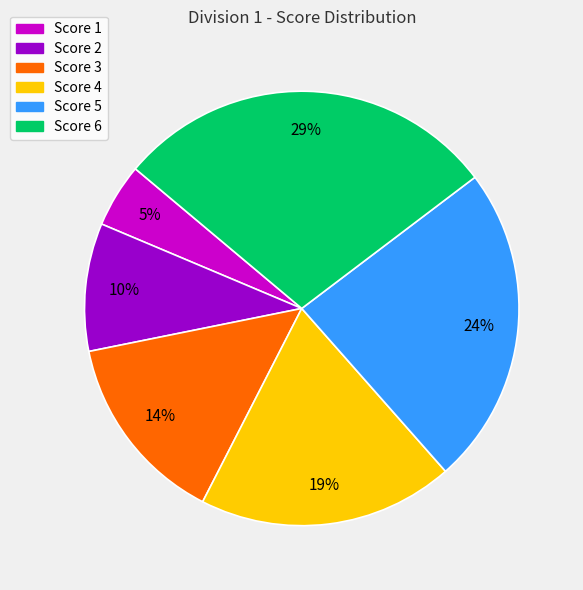

Which has a higher value, Score 3 or Score 1?

Score 3